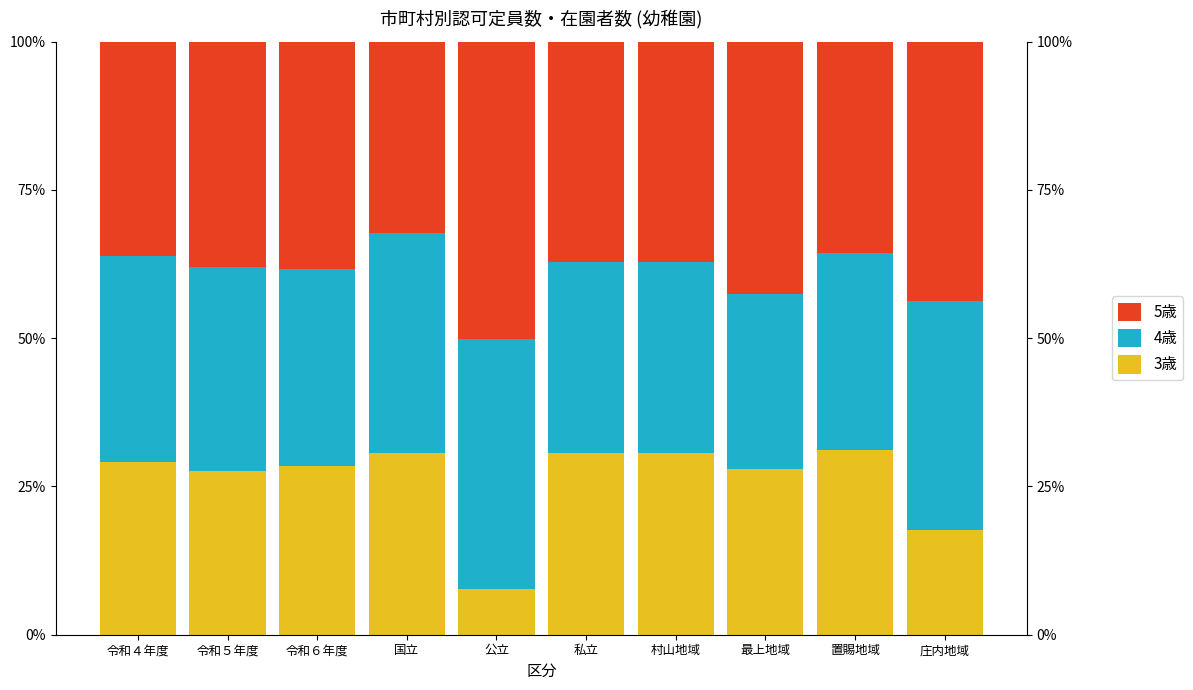

How many bars are there in each group?

3